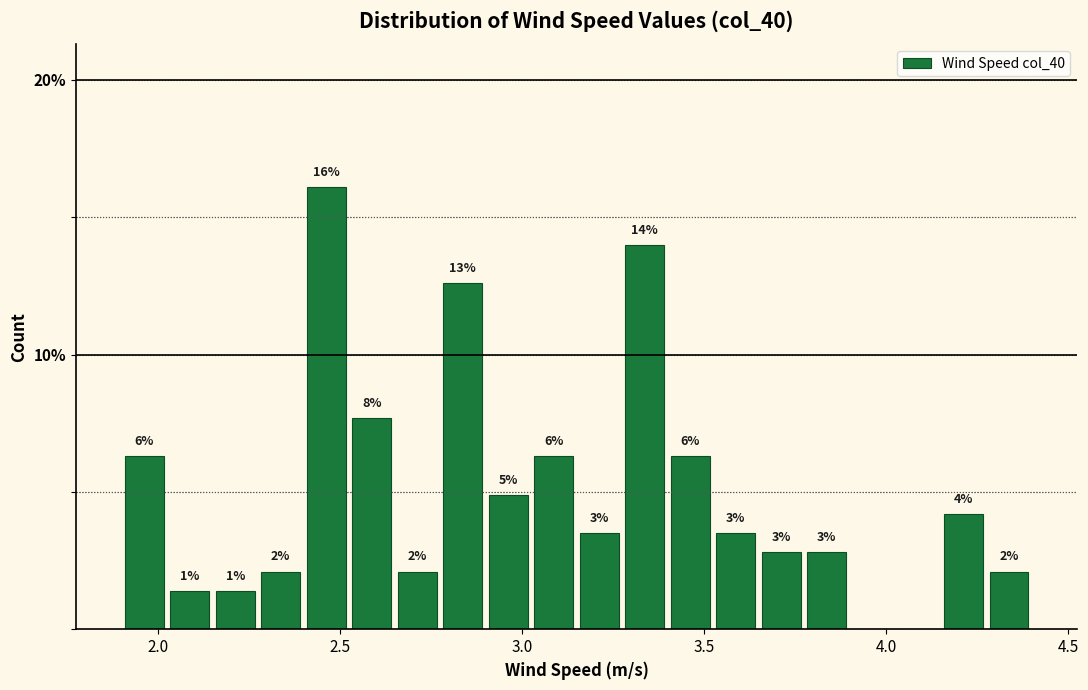

Read against the x-axis, roughly where is the centre of the tallest bar?

2.45